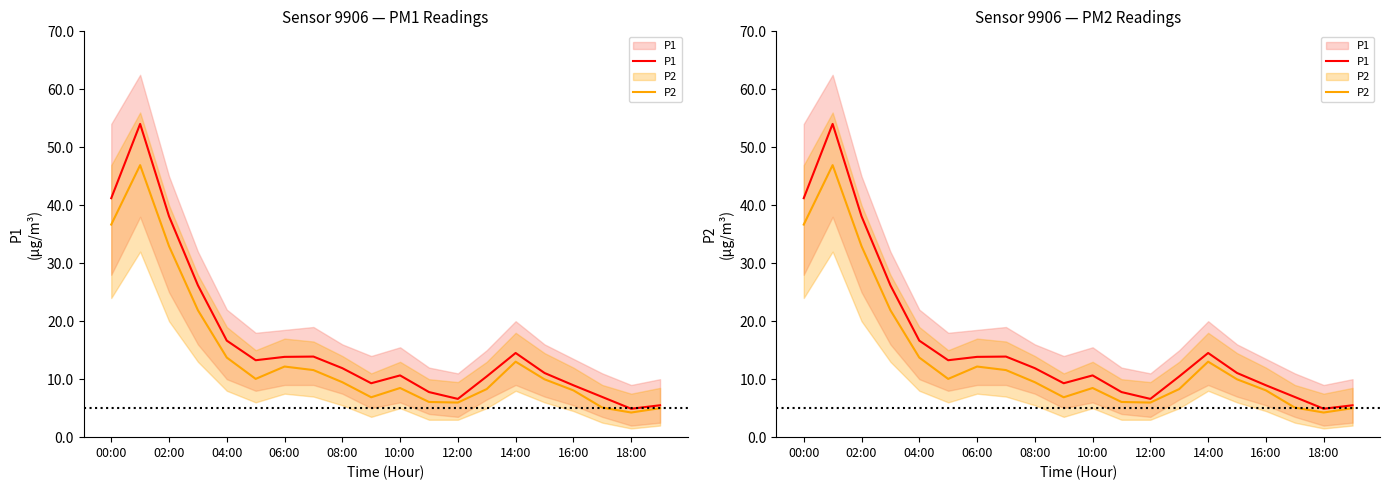

Where does the P1 series first go above 11?

00:00